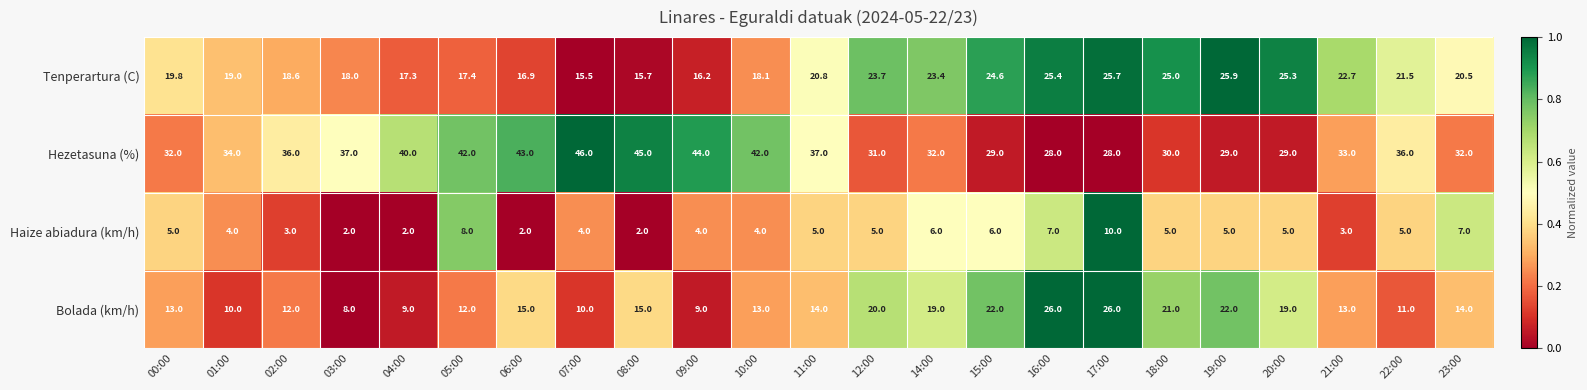

Is the value of Haize abiadura (km/h) at 20:00 greater than the value of Hezetasuna (%) at 22:00?

No